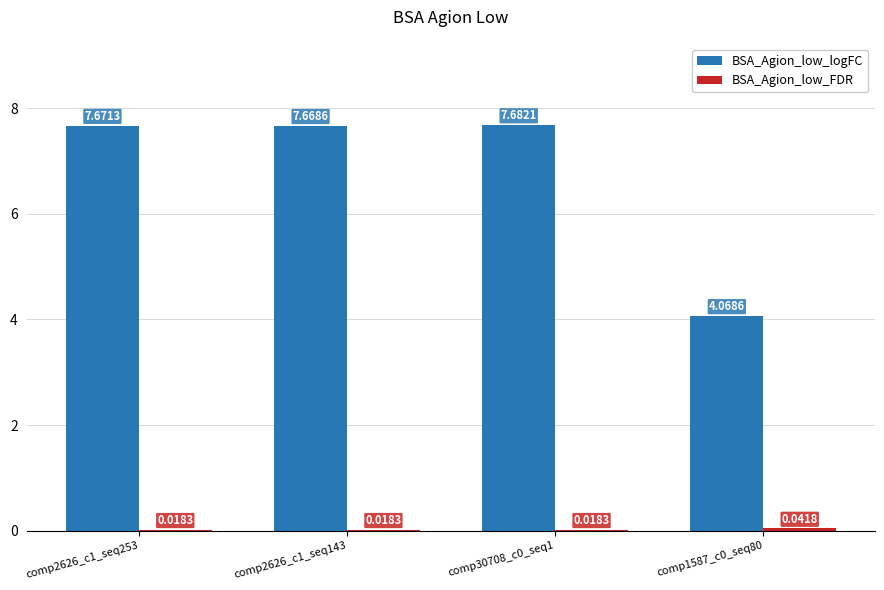

What is the total value across all series at comp30708_c0_seq1?

7.7